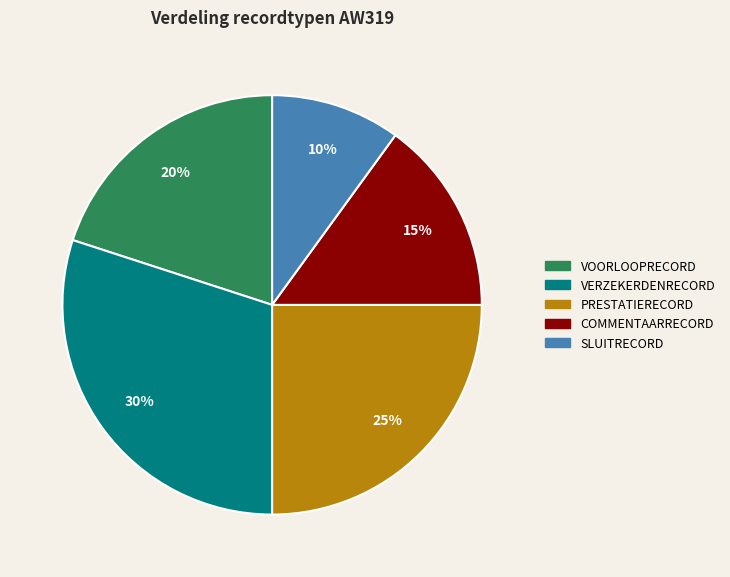

Is it true that VERZEKERDENRECORD is 30% of the pie?

True